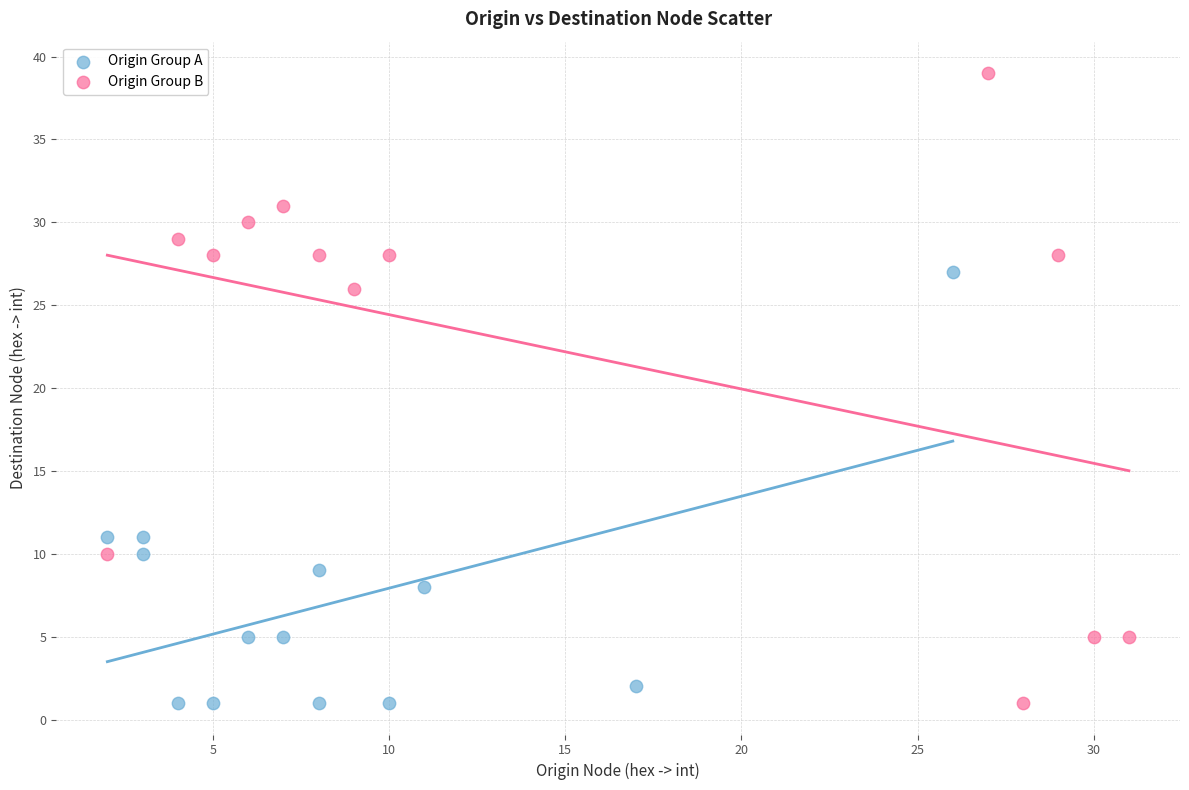

What are all the series names shown in the legend?

Origin Group A, Origin Group B